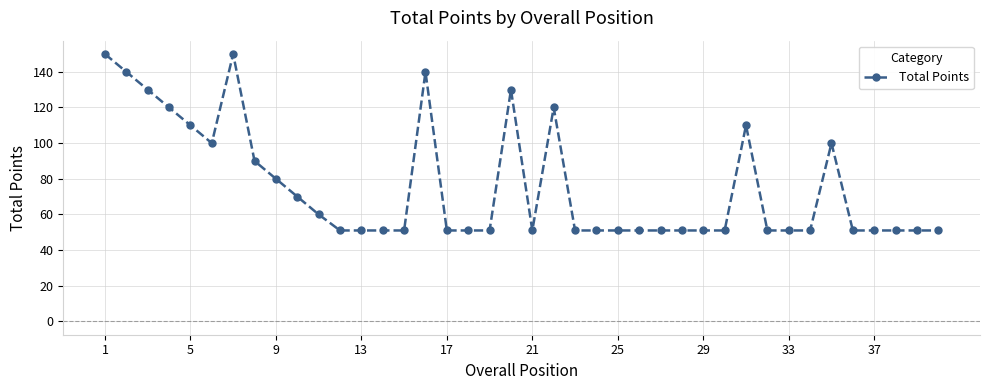

What is the average value?

76